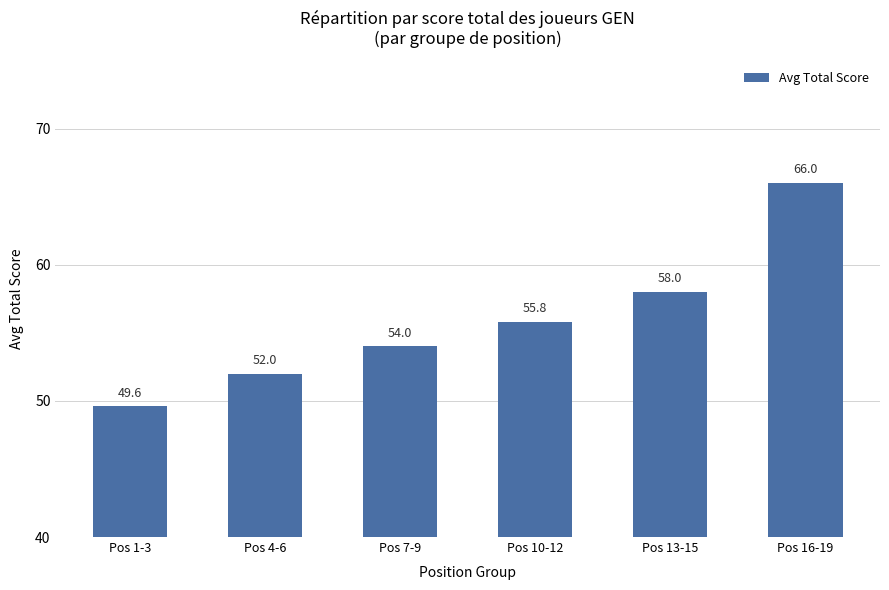

How many values are below 55?

3